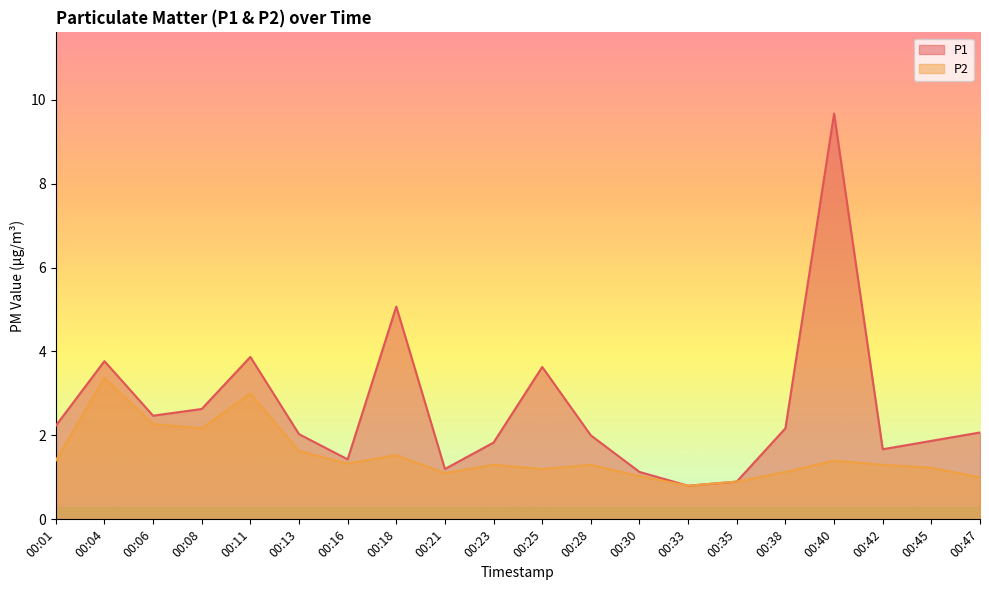

At which category is the sum across all series the highest?

00:40